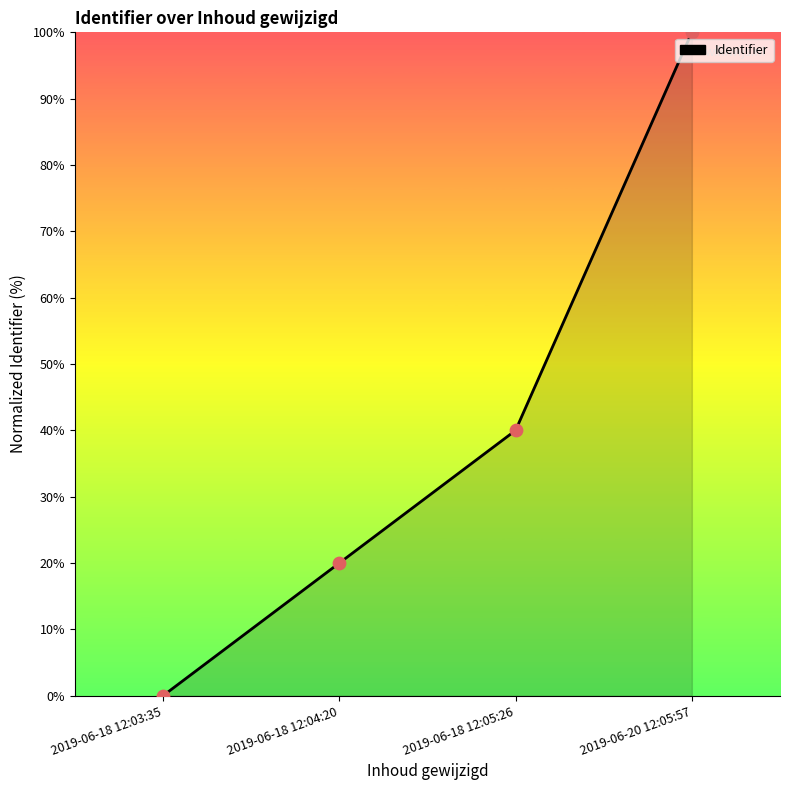

Which has a higher value, 2019-06-20 12:05:57 or 2019-06-18 12:04:20?

2019-06-20 12:05:57